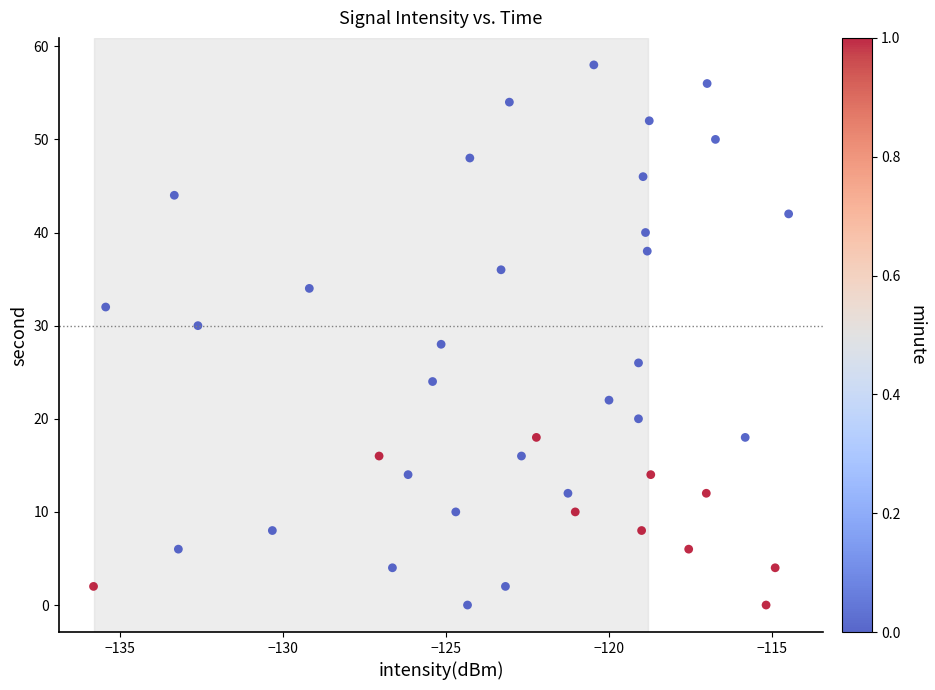

What is the range of Y values (max minus min)?

58